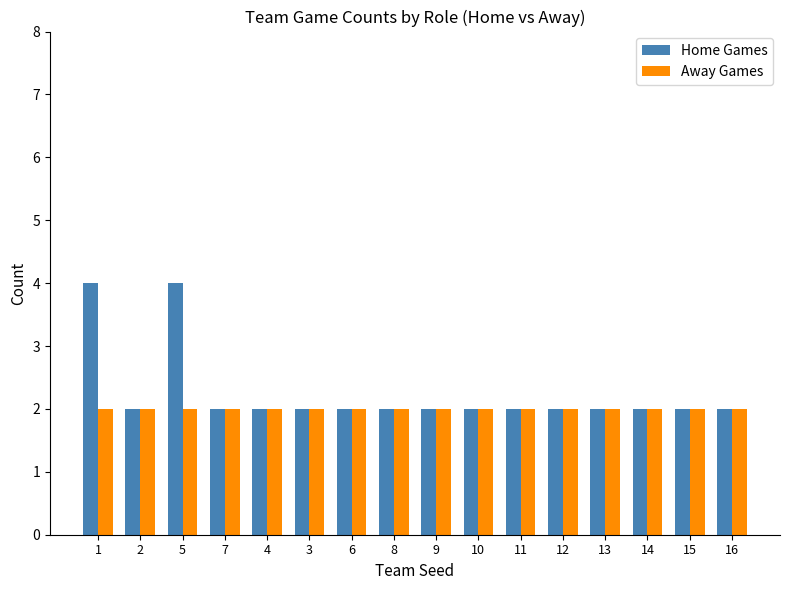

What is the greatest value displayed?

4